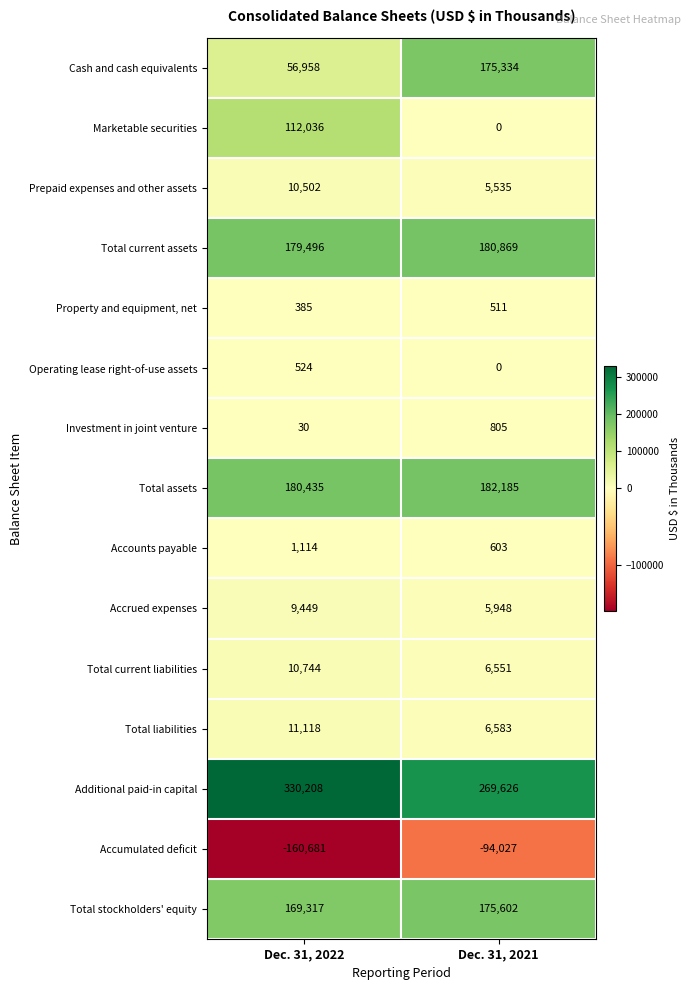

What is the average value of the Accumulated deficit series?

-127354